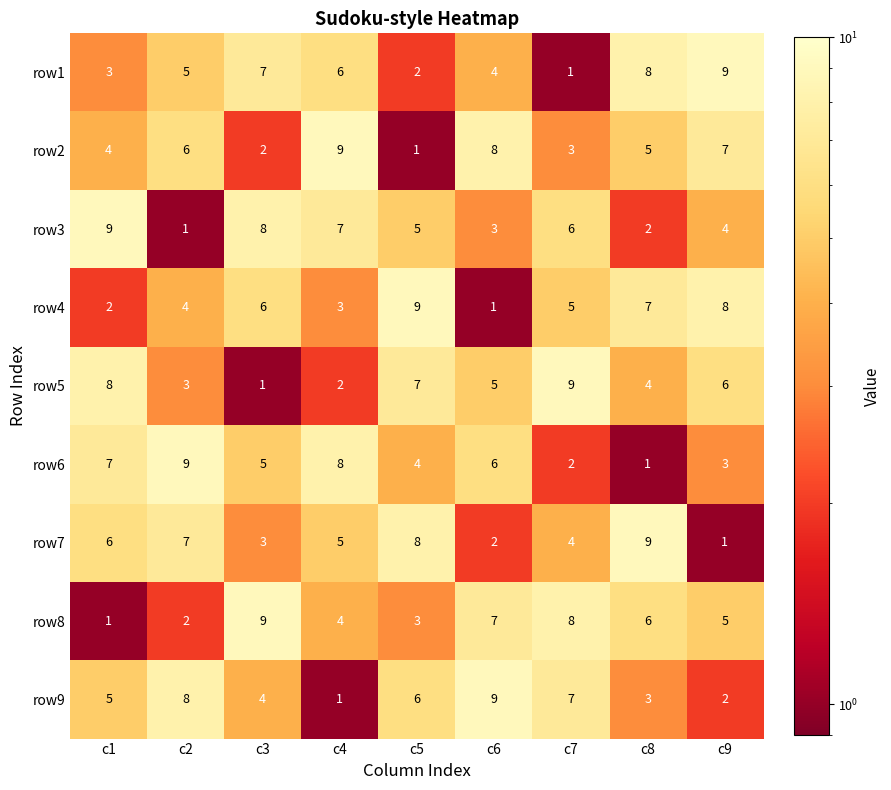

At c9, list the series in order from largest to smallest.

row1, row4, row2, row5, row8, row3, row6, row9, row7